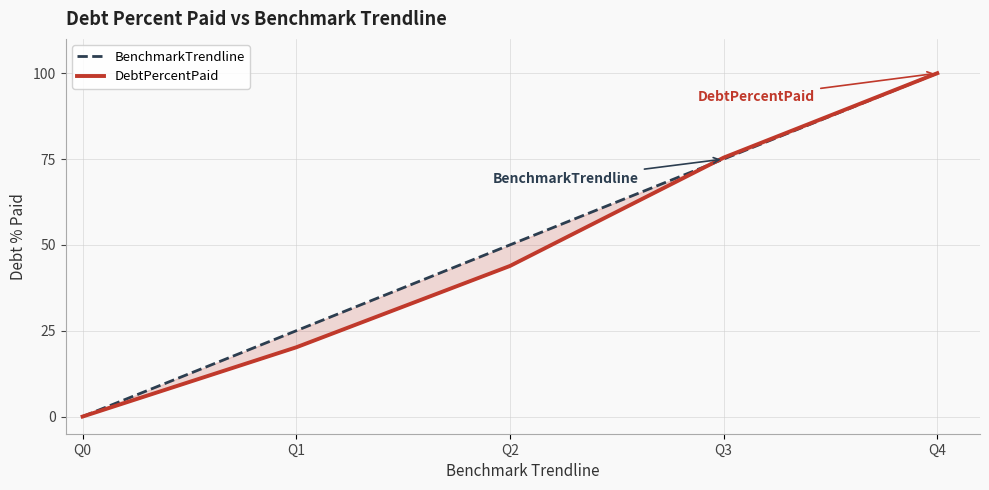

How many lines are shown in the chart?

2